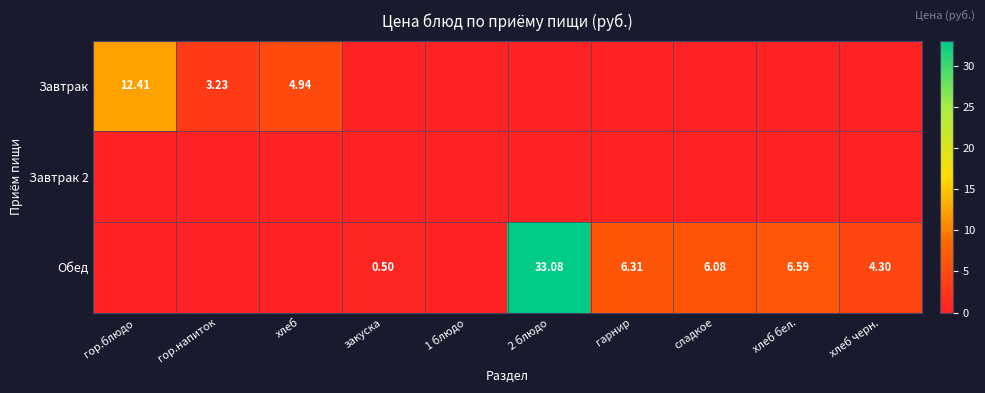

At which label does Завтрак 2 reach its minimum?

гор.блюдо